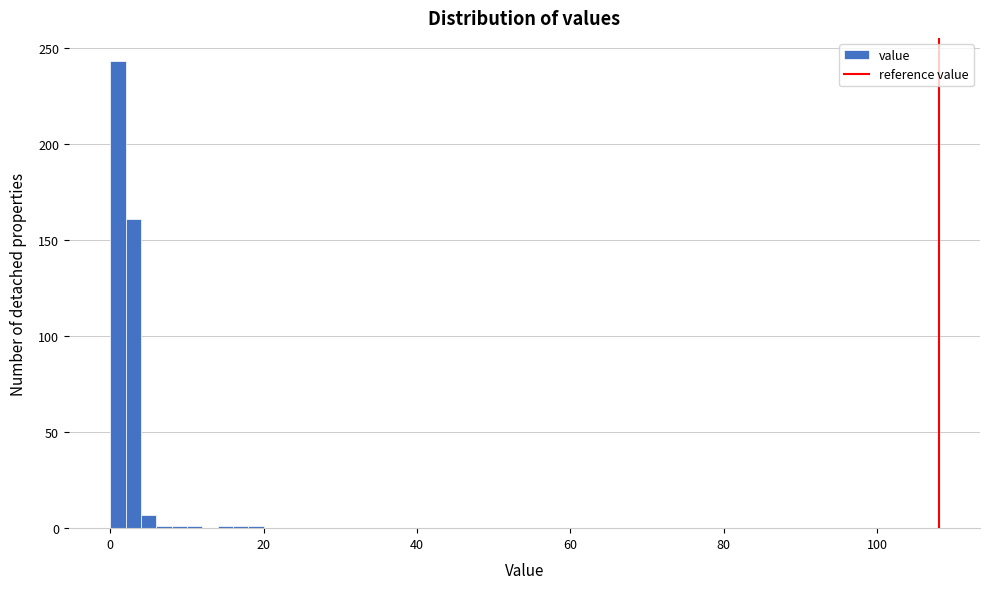

Around what value on the x-axis is the tallest bar? Give the approximate position of its centre, as read against the axis.

2